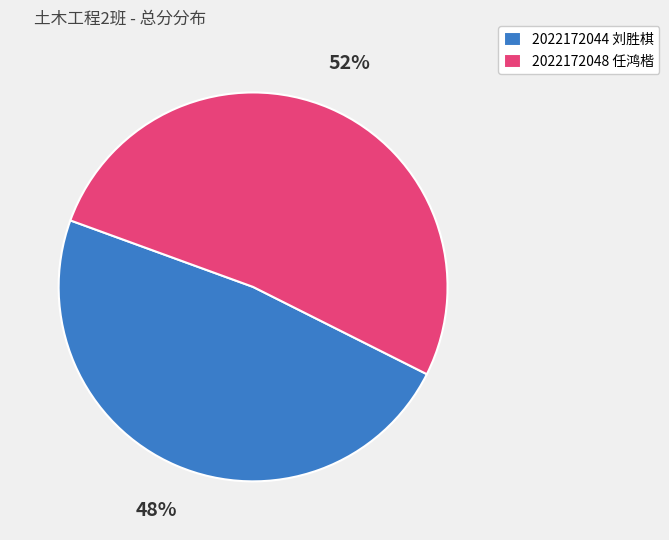

Approximately how many times larger is the value at 2022172048 任鸿楷 compared to 2022172044 刘胜棋?

1.1